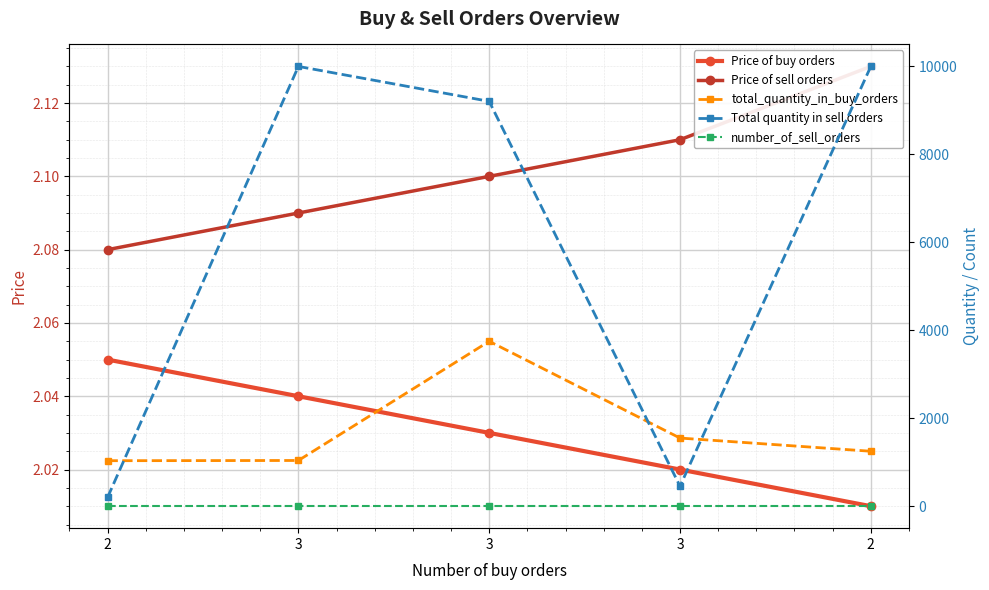

At how many categories does at least one series exceed 95?

5